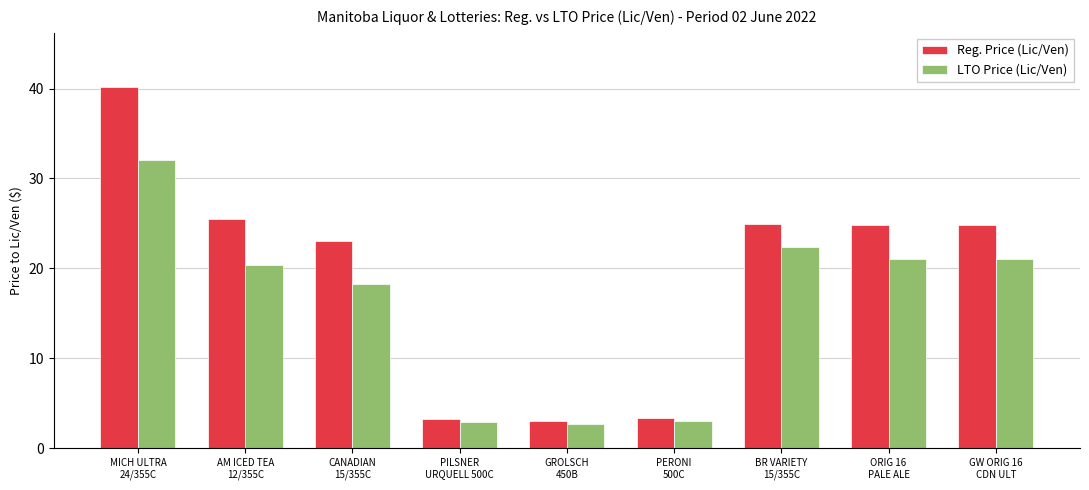

Which series has the largest range (max minus min)?

Reg. Price (Lic/Ven)